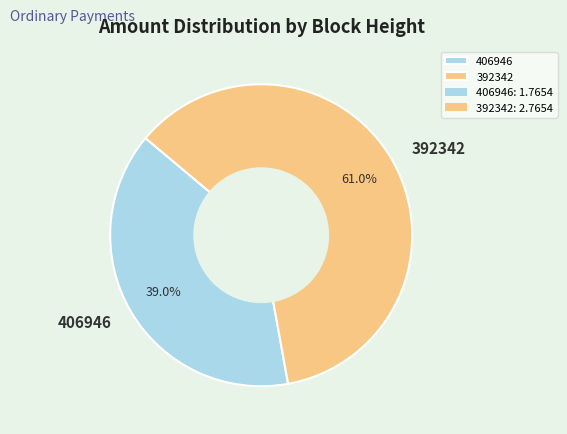

Which has a higher value, 406946 or 392342?

392342